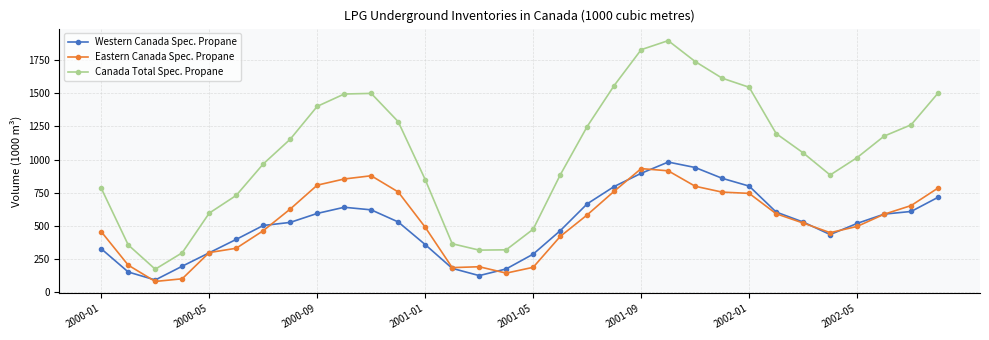

True or false: Eastern Canada Spec. Propane and Canada Total Spec. Propane cross at least once.

False